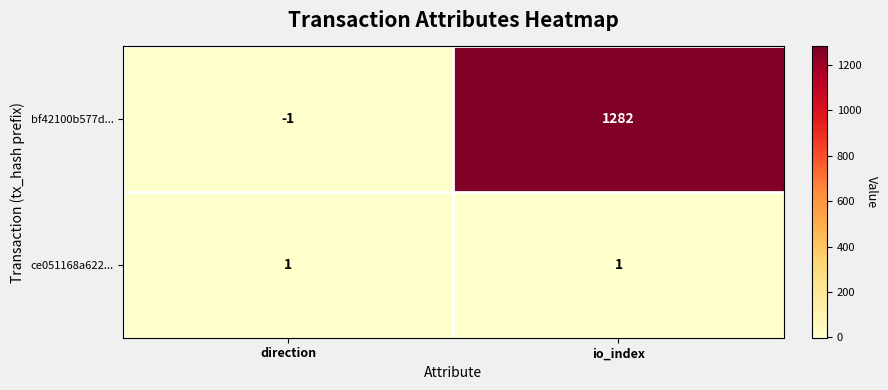

How many data points does each series have?

2